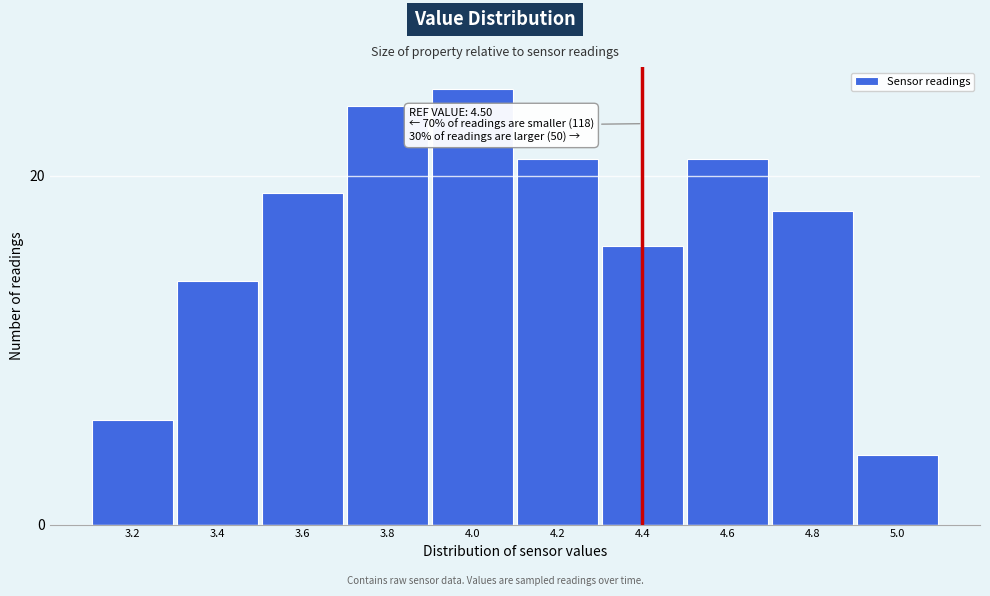

Reading left to right, what are all the values shown in this chart?

3.2=6	3.4=14	3.6=19	3.8=24	4.0=25	4.2=21	4.4=16	4.6=21	4.8=18	5.0=4